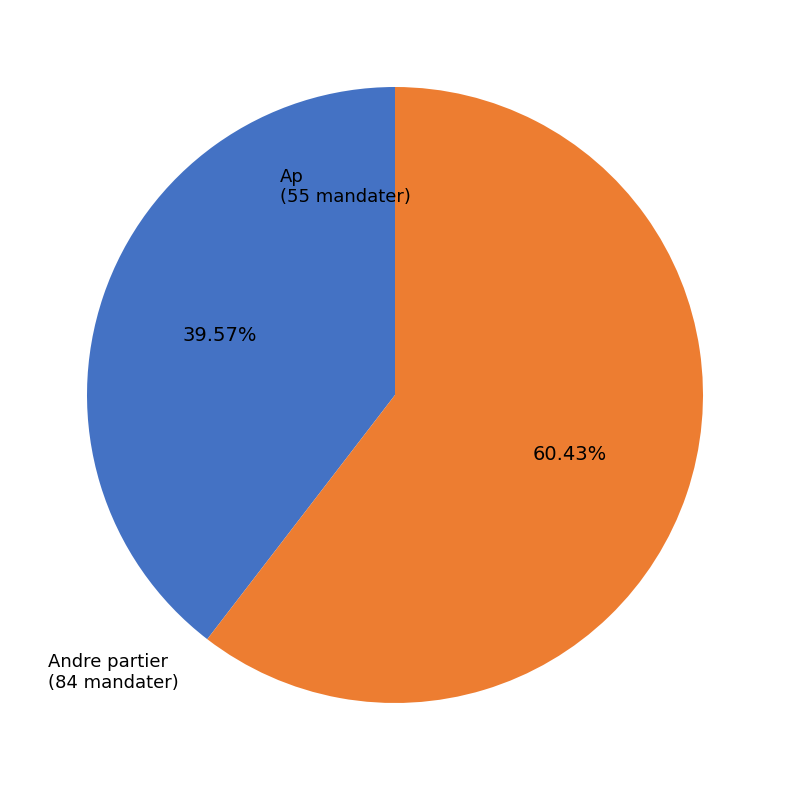

Does any single category account for the majority?

Yes